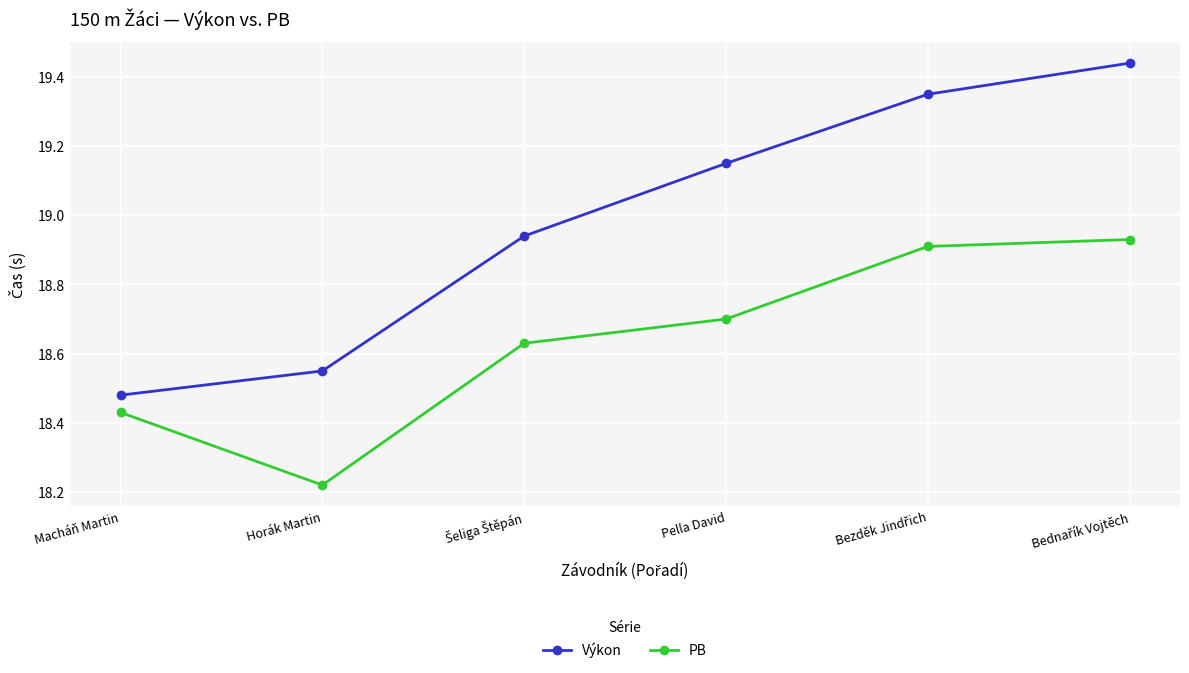

Which series has the largest range (max minus min)?

Výkon